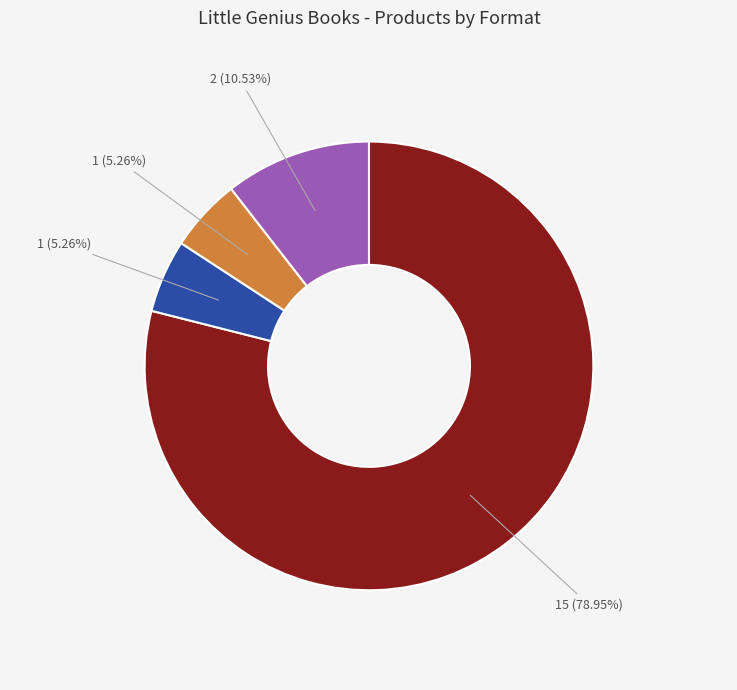

Is there a majority slice in this chart?

Yes